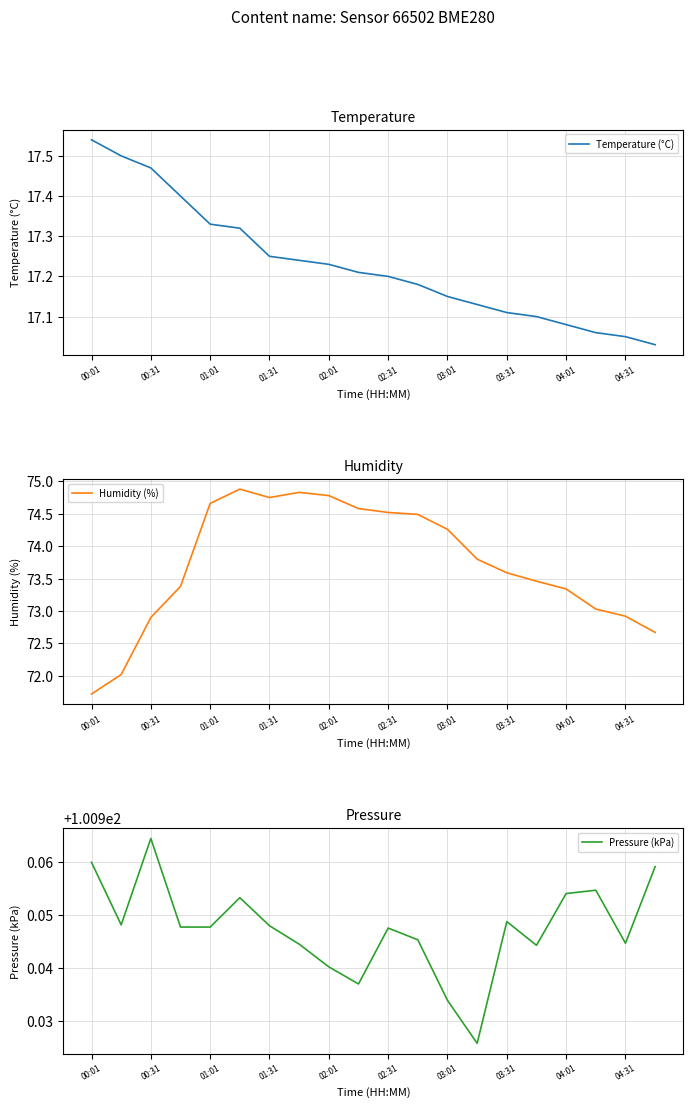

How many data points does each series have?

20